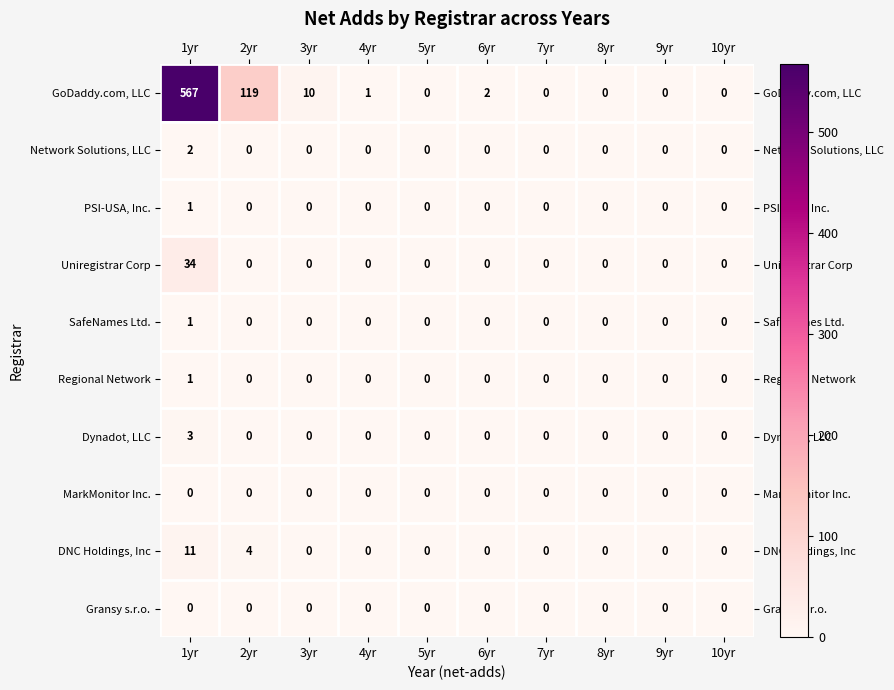

What is the difference between the GoDaddy.com, LLC values at 5yr and 3yr?

10